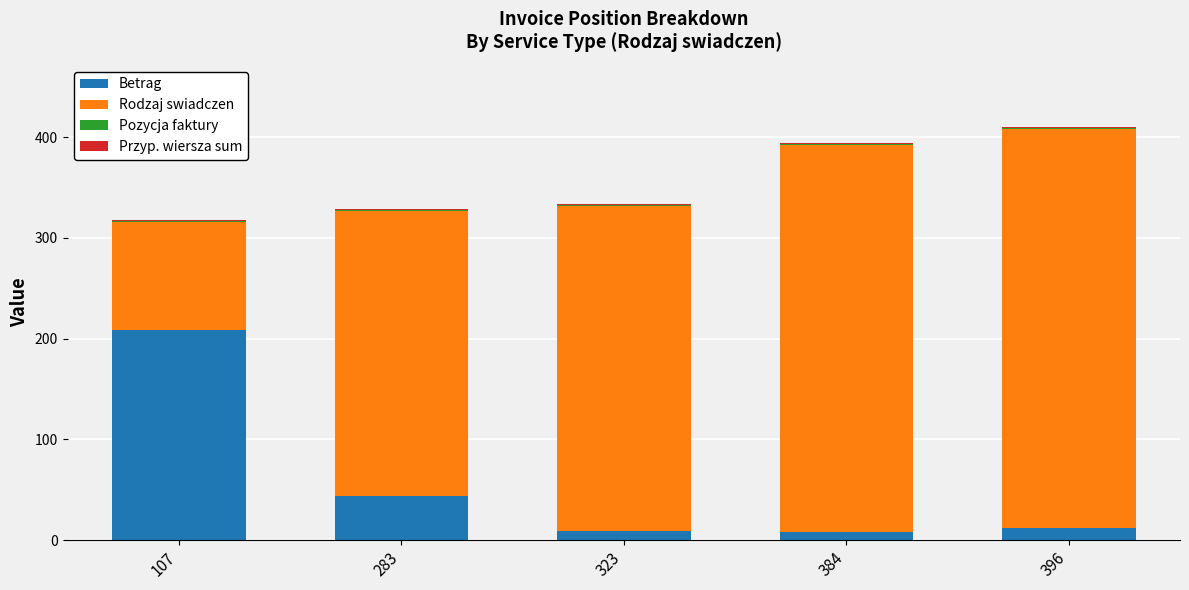

What is the highest value of the Betrag series?

208.8